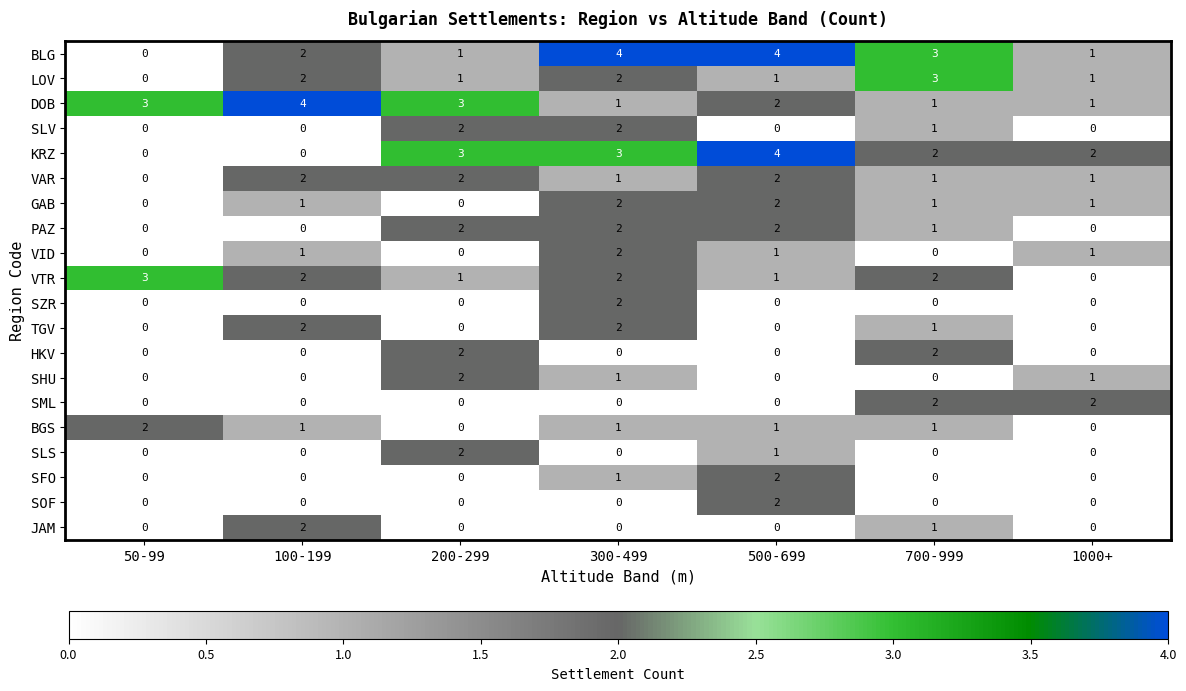

What is the sum of all VAR values?

9